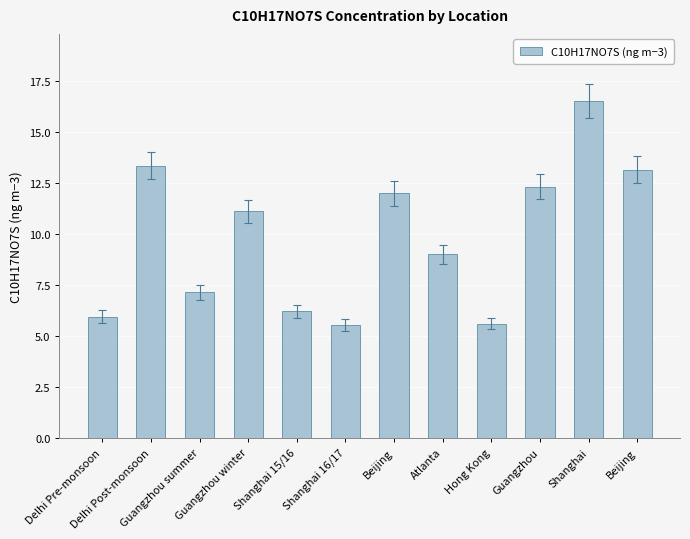

Which category has the highest value across all series?

Shanghai